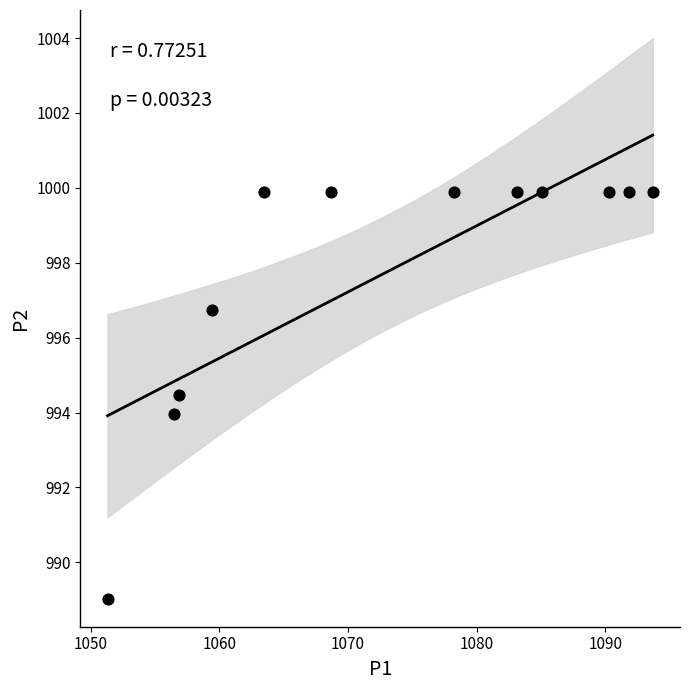

What is the average X value?

1073.2